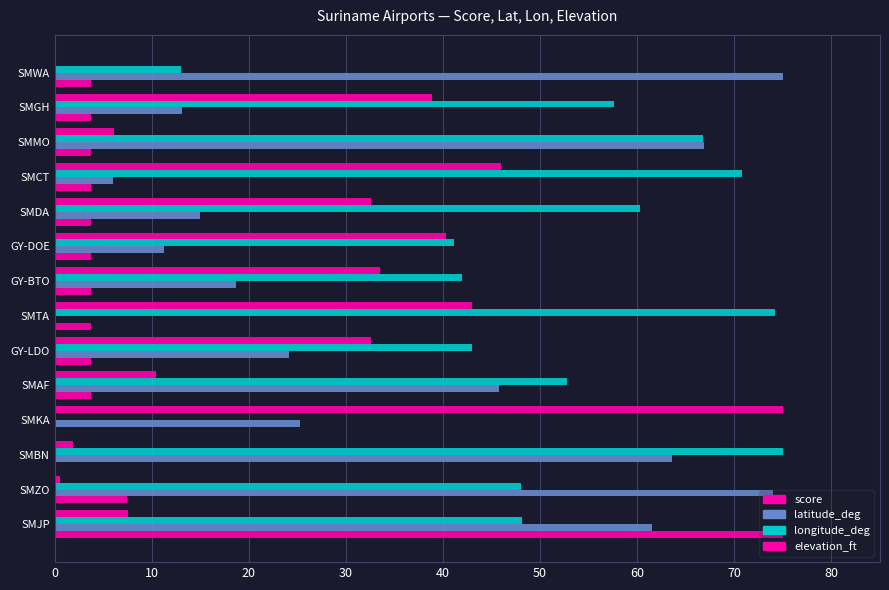

How many positive values does the longitude_deg series have?

13